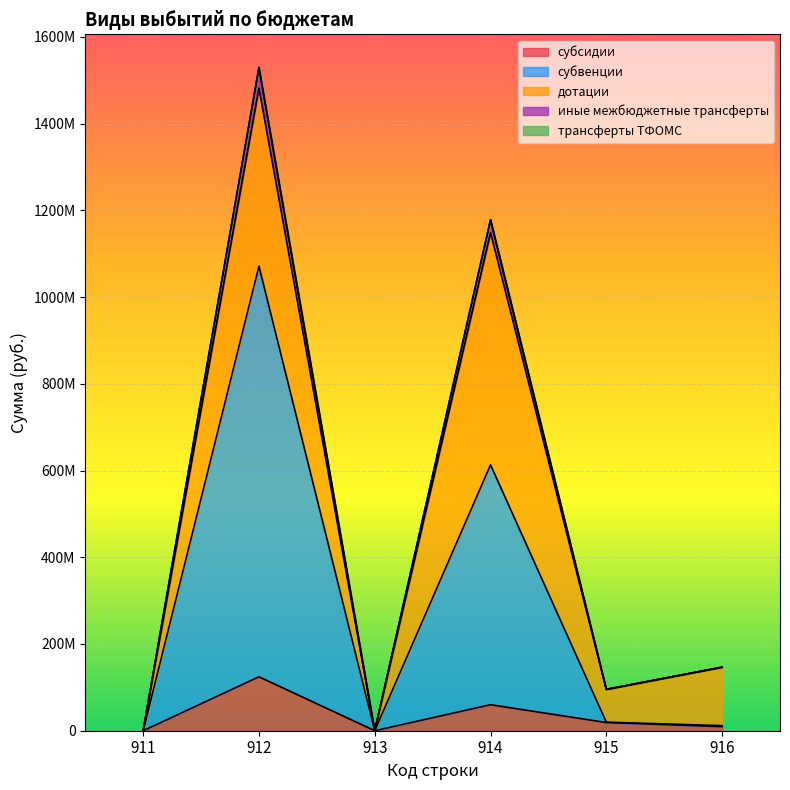

What is the difference between the second highest and minimum values in the субсидии series?

59989610.0